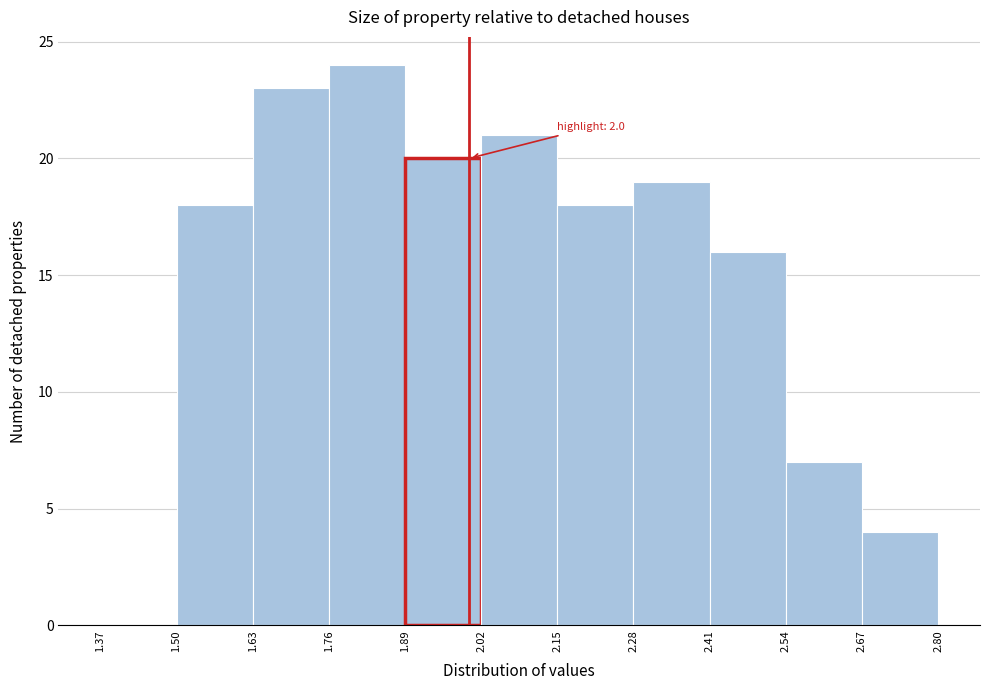

Over which range of the x-axis is the bar tallest?

1.76 to 1.89